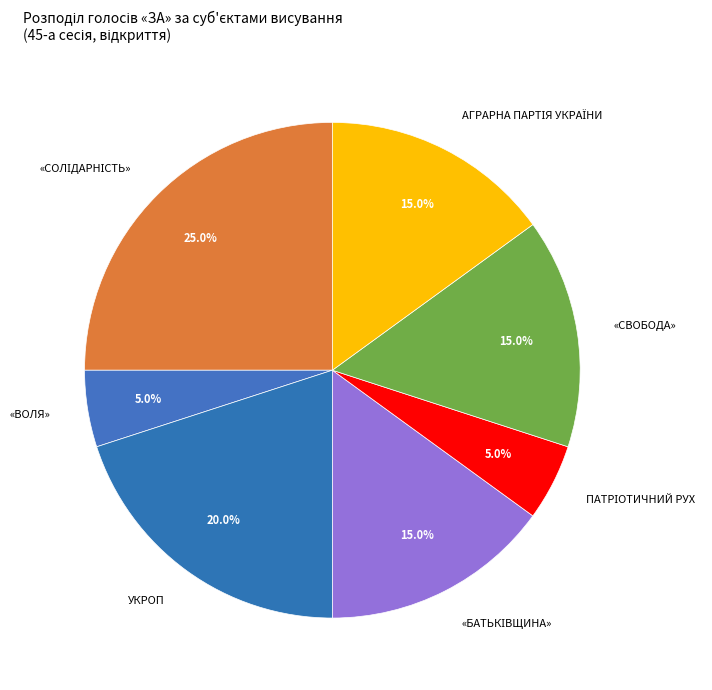

What portion of the pie excludes «ВОЛЯ»?

95.0%